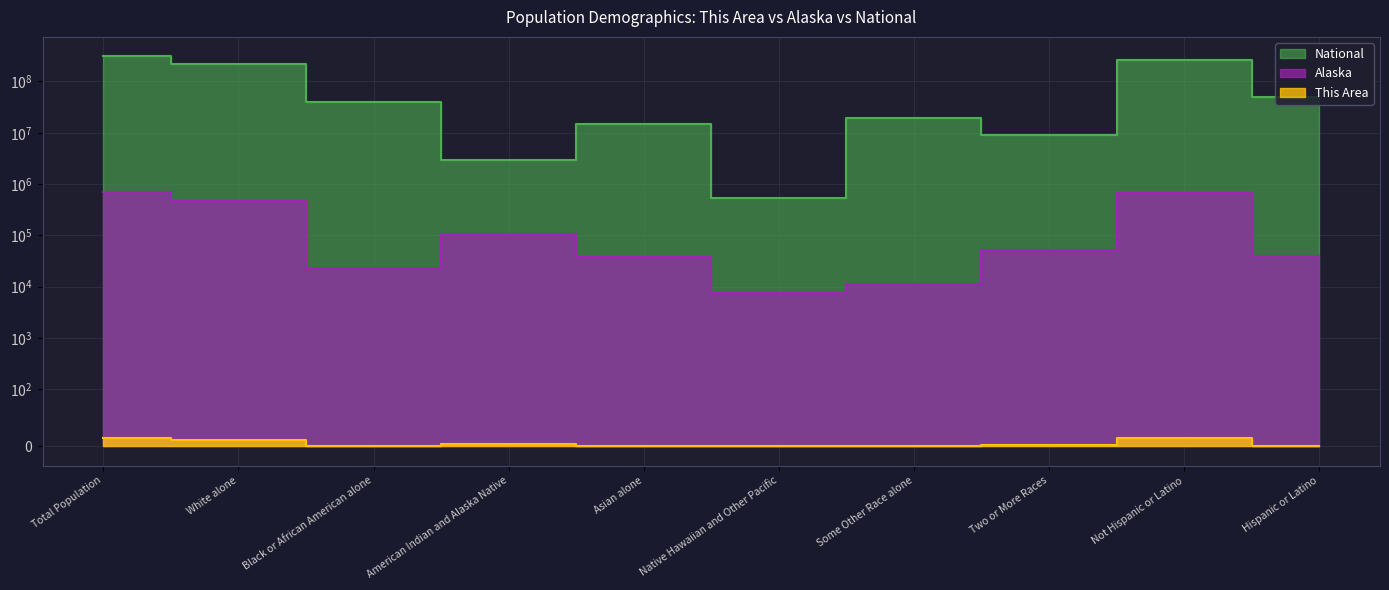

The National series shows 540013 at Native Hawaiian and Other Pacific. True or false?

True